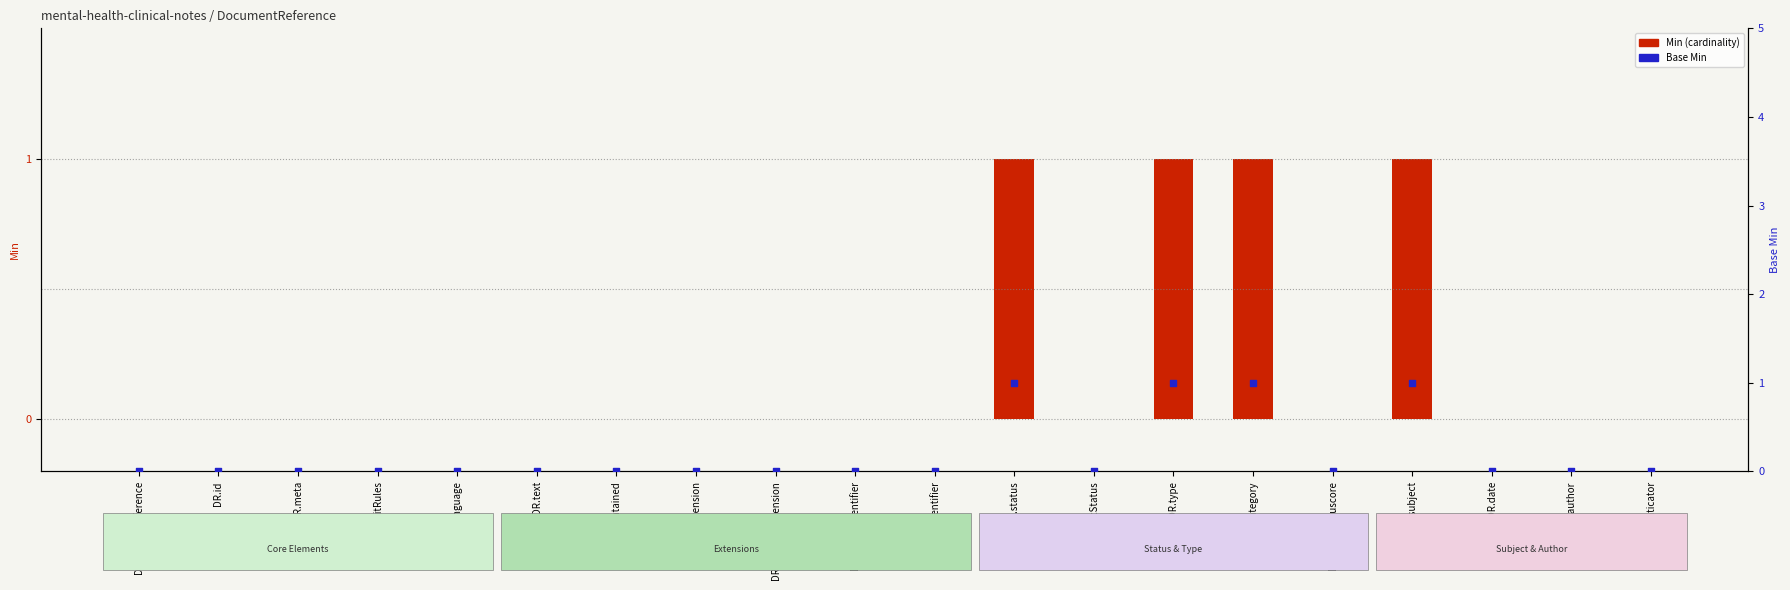

Which series has the largest Y range (max minus min)?

Min